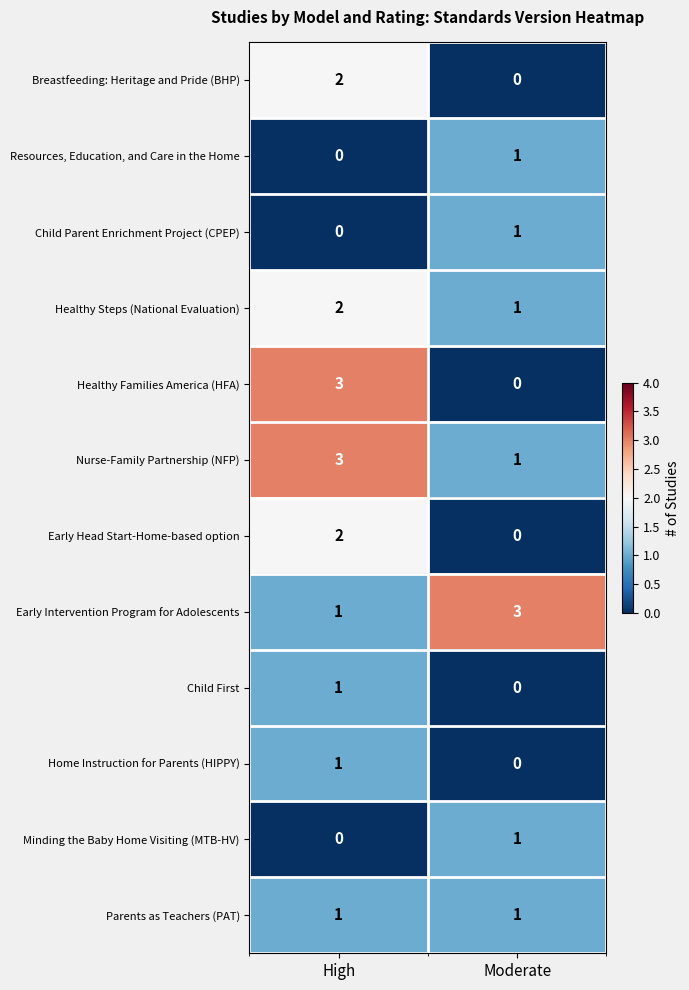

Where is Child First nearest to the value 0?

Moderate